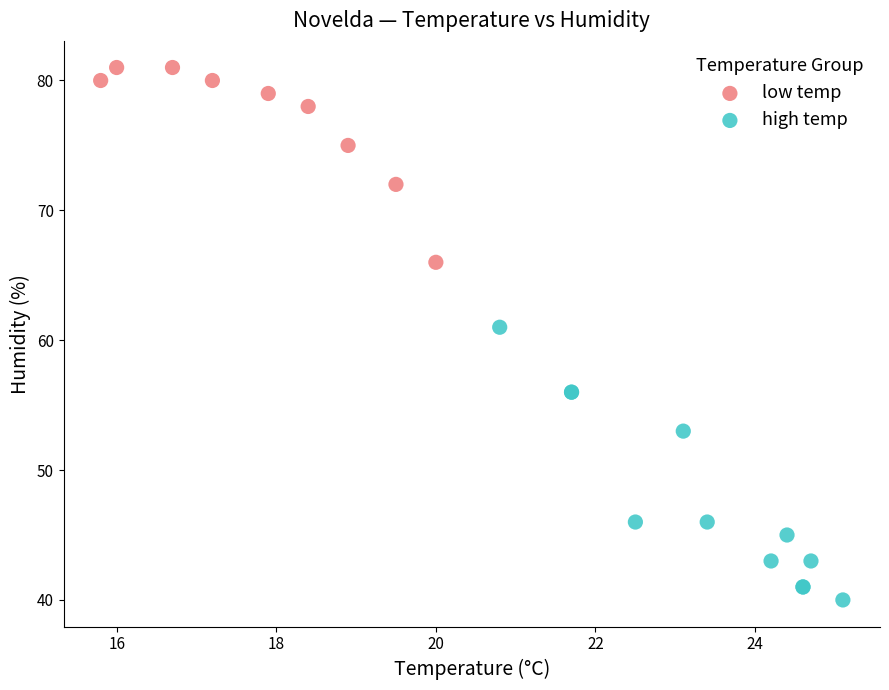

Which series reaches the maximum Y coordinate?

low temp